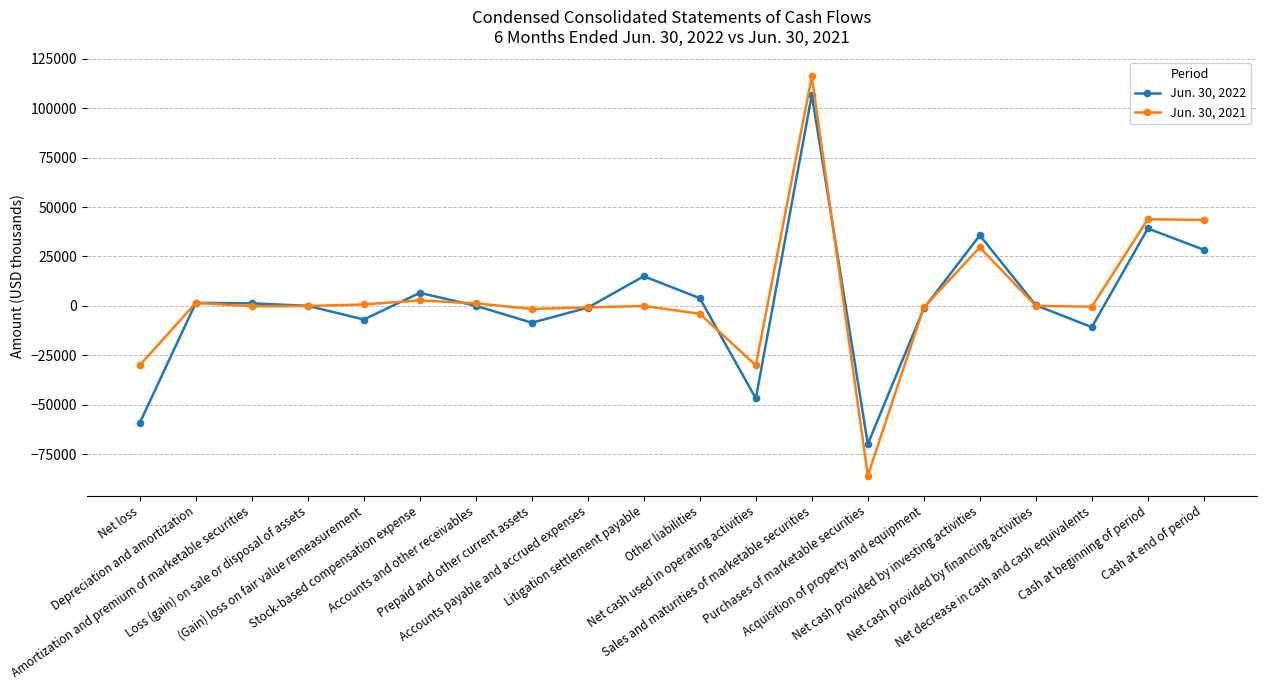

What is the lowest value of the Jun. 30, 2021 series?

-85739